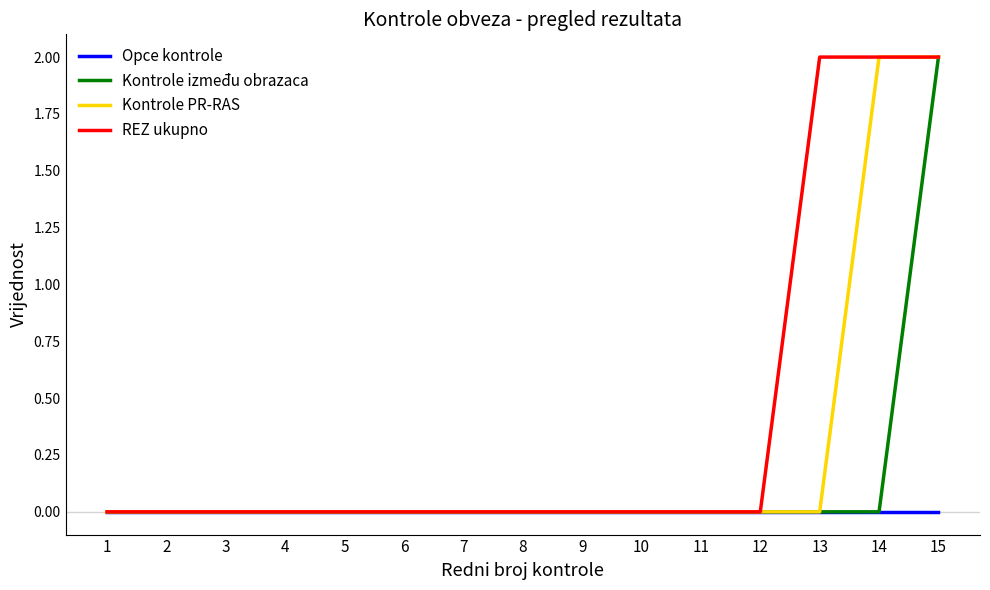

Which series changed the most between 14 and 15?

Kontrole između obrazaca